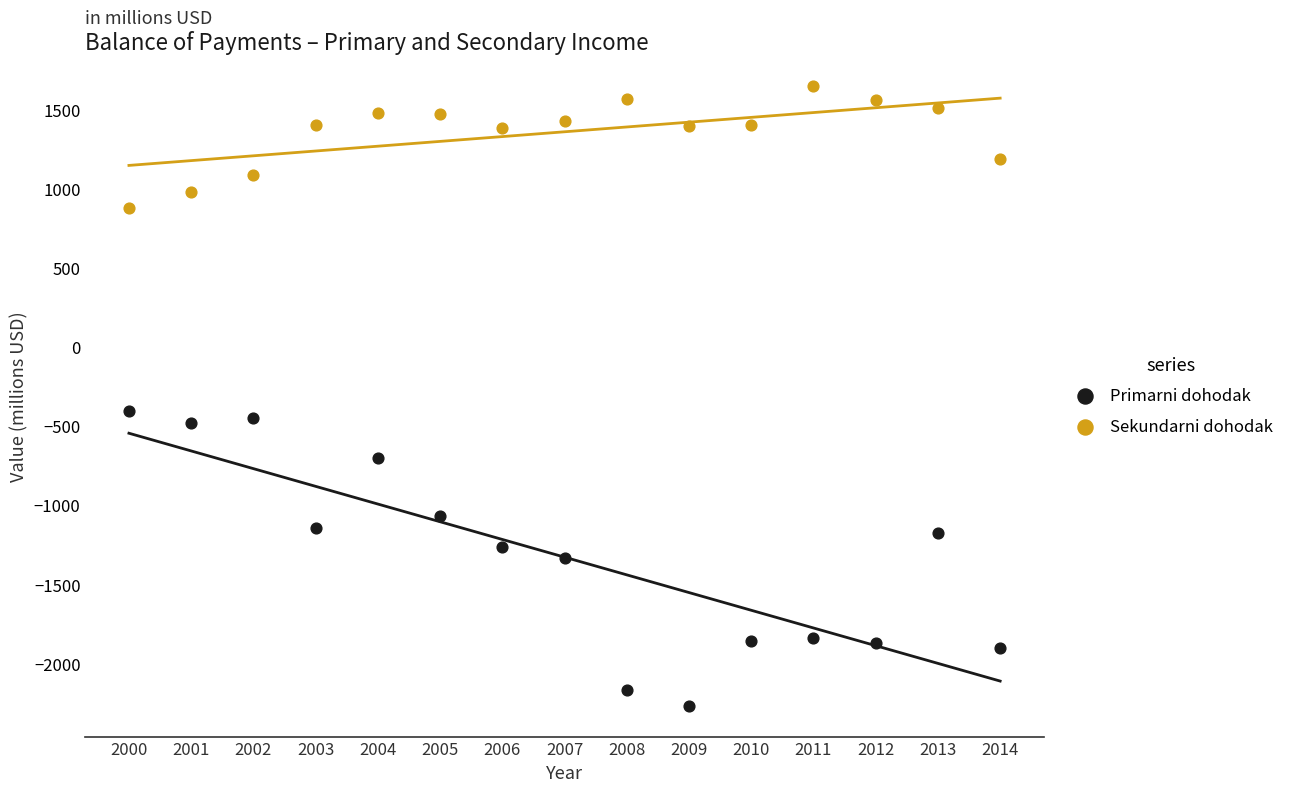

Which series has the widest spread of Y values?

Primarni dohodak